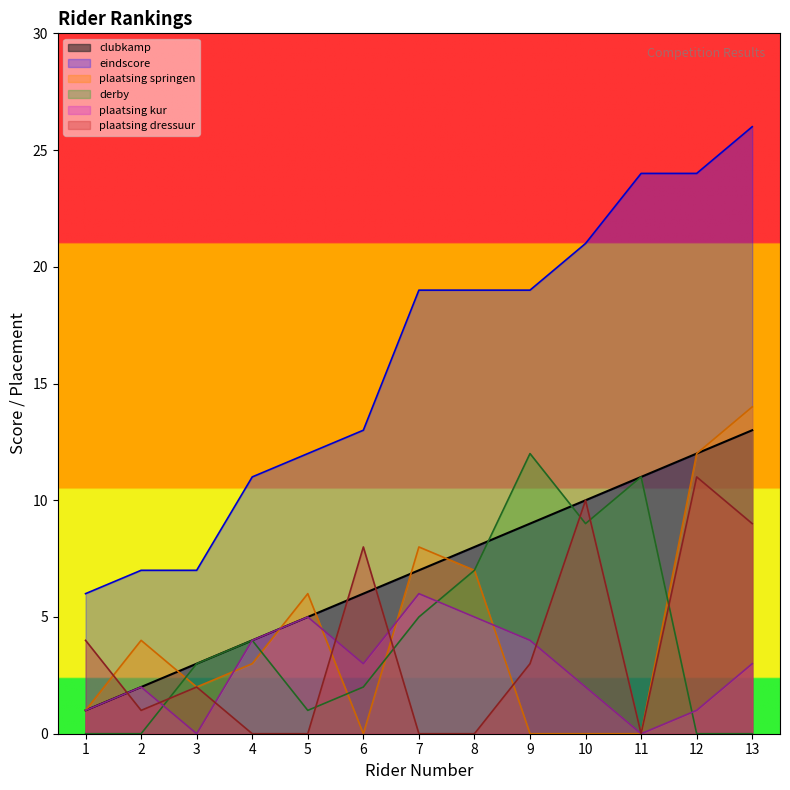

What is the difference between the plaatsing dressuur values at 11 and 6?

8